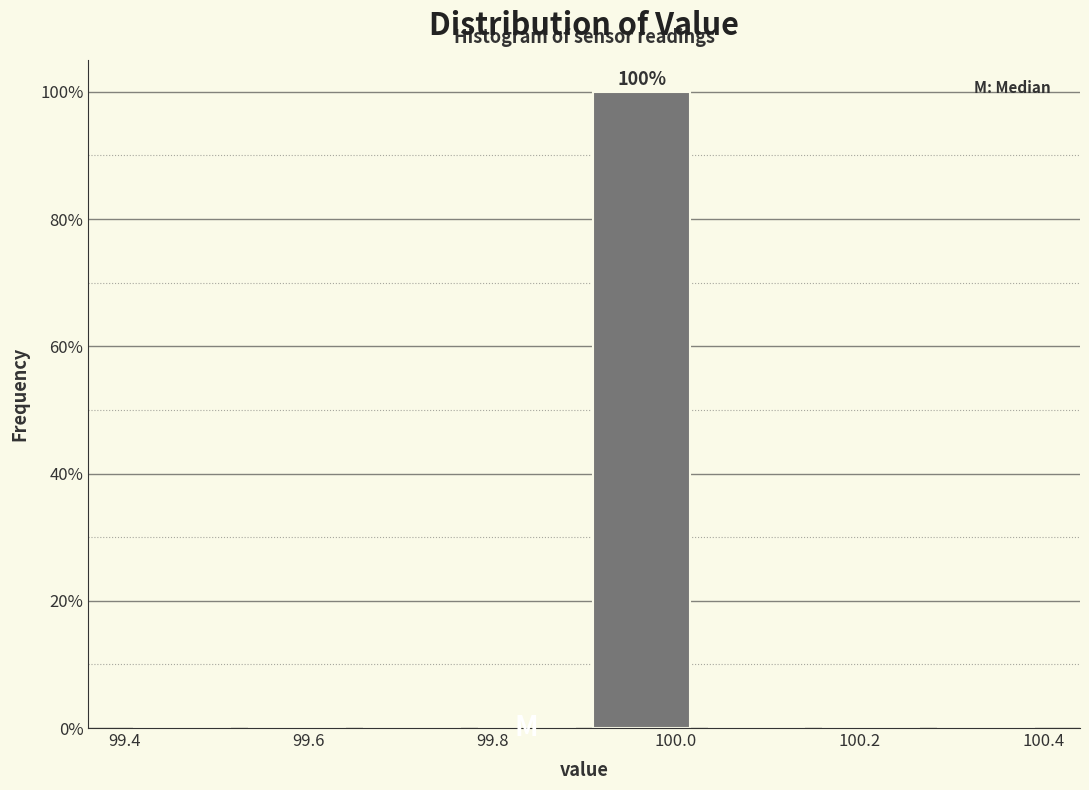

Over which range of the x-axis is the bar tallest?

99.900 to 100.025